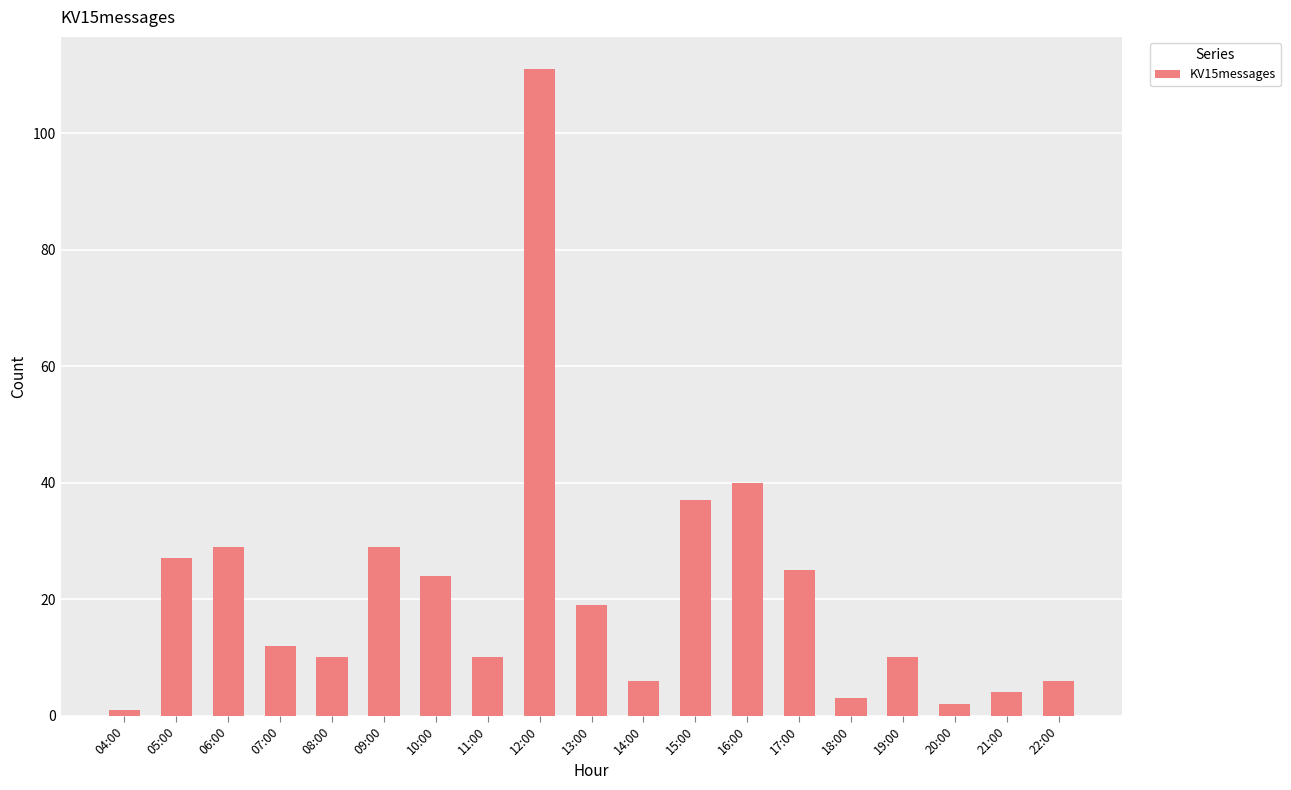

What is the minimum value shown in the chart?

1